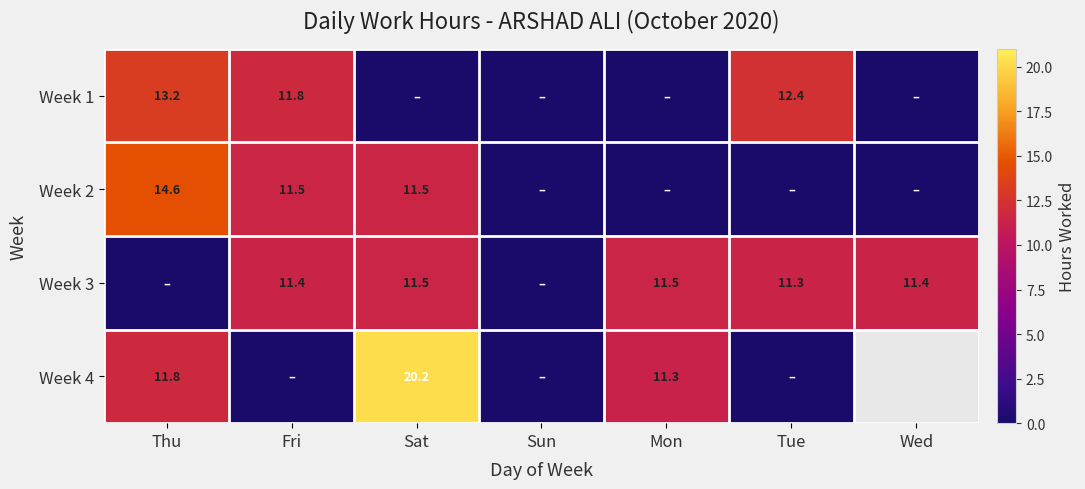

The value of Week 3 at Mon is 11.5. True or false?

True